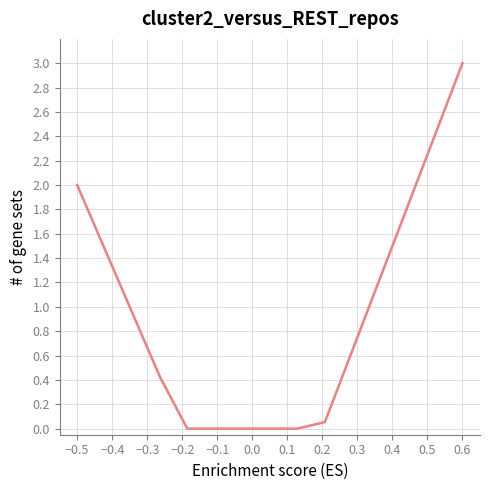

What is the greatest value displayed?

3.0